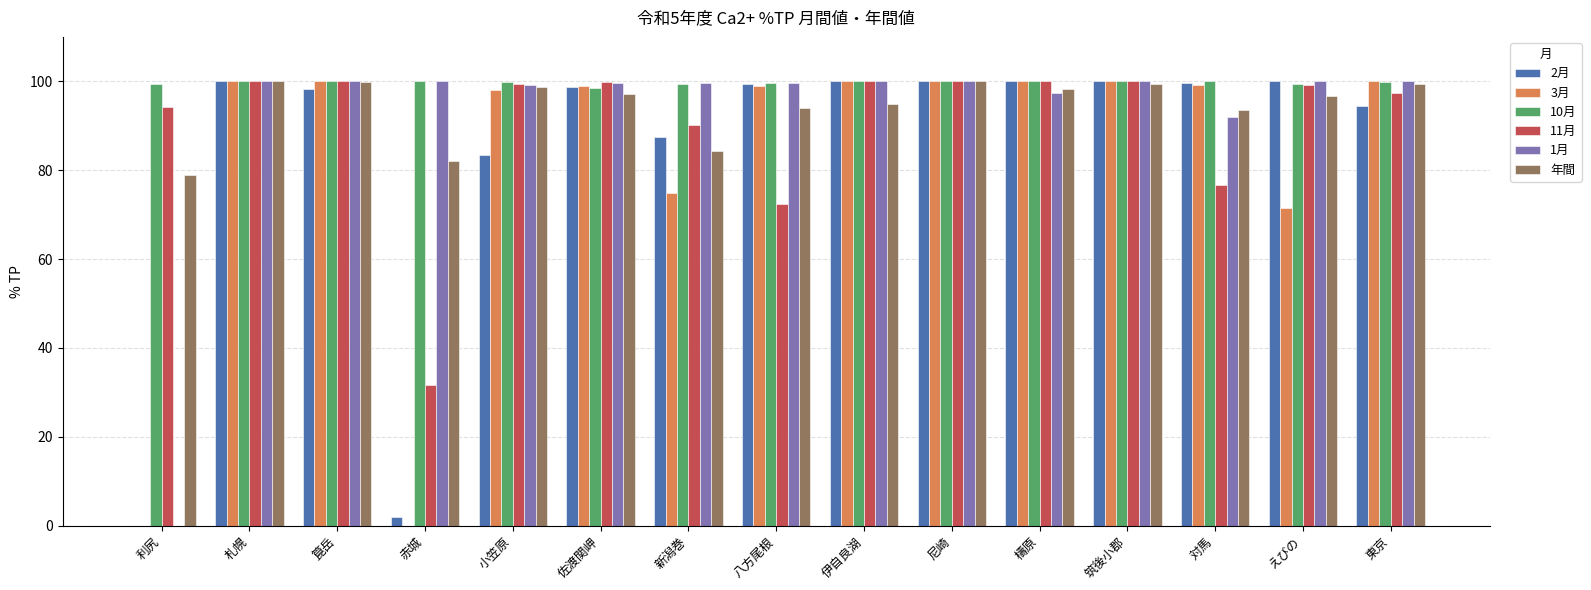

What are all the series names shown in the legend?

2月, 3月, 10月, 11月, 1月, 年間